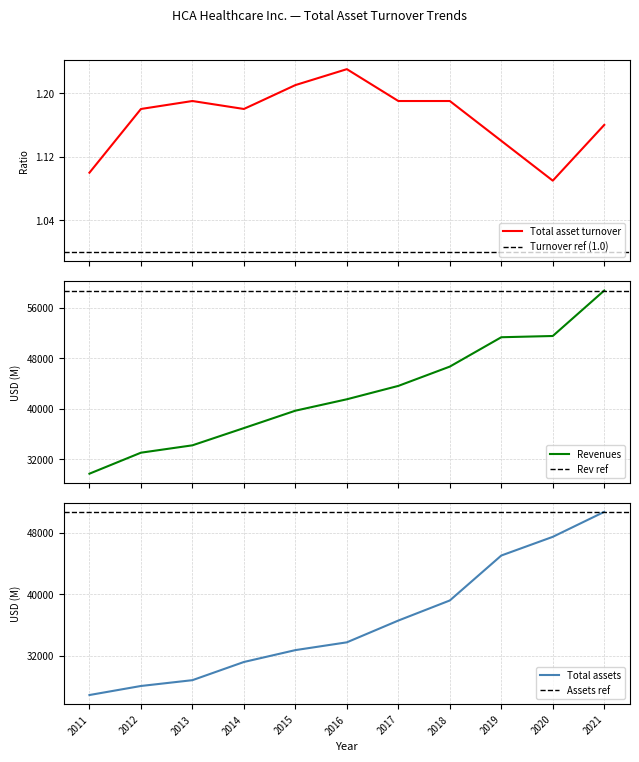

List the series in order of their peak value, highest first.

Revenues, Total assets, Total asset turnover